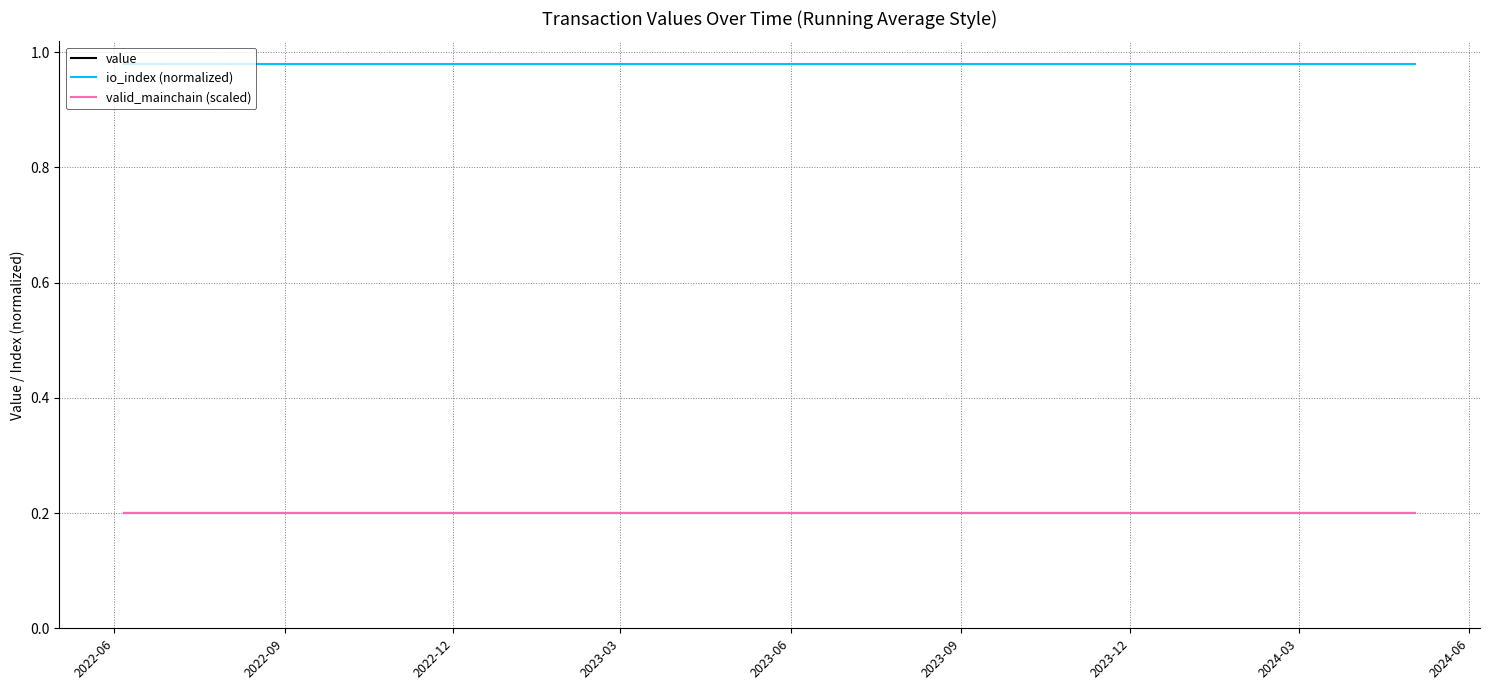

Does the chart have visible grid lines?

Yes